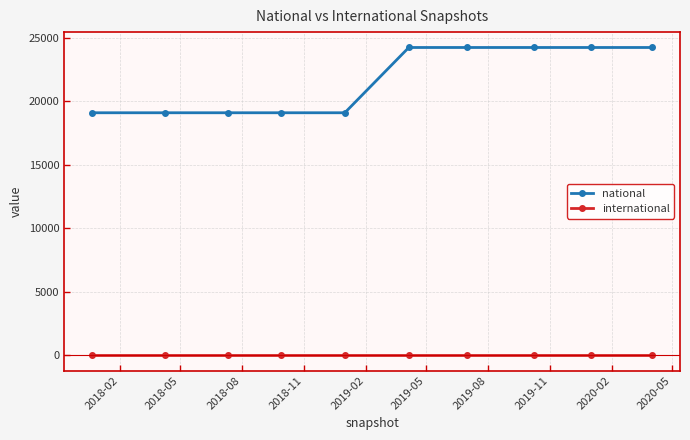

Rank the series by their maximum value, from highest to lowest.

national, international